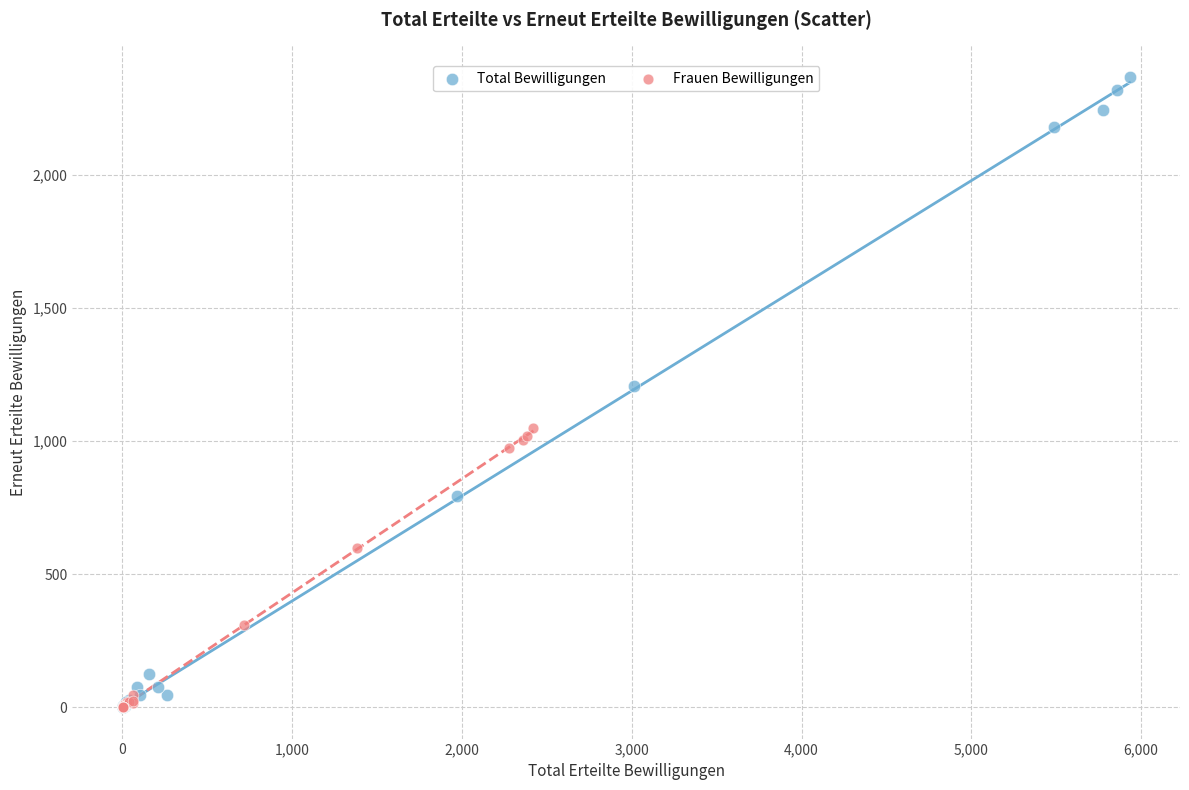

Which series has the largest Y range (max minus min)?

Total Bewilligungen